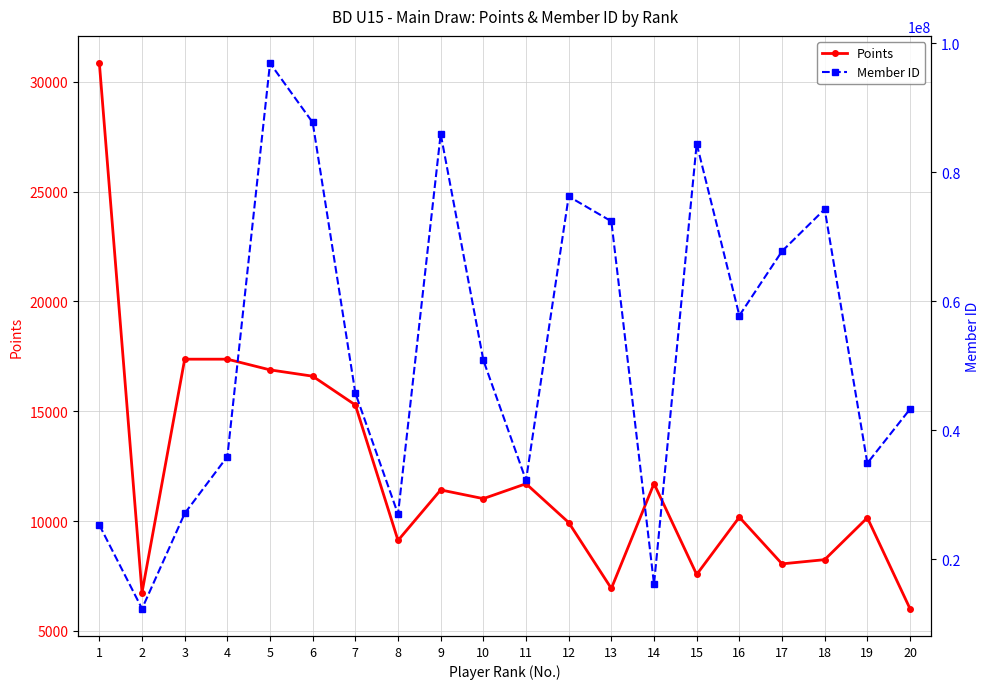

True or false: Points and Member ID intersect in this chart.

False